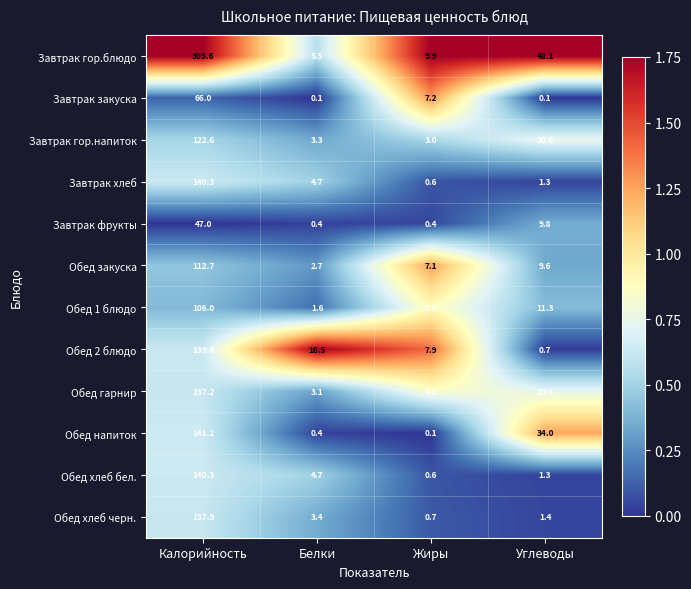

Where does the Завтрак гор.блюдо series first go above 48?

Калорийность